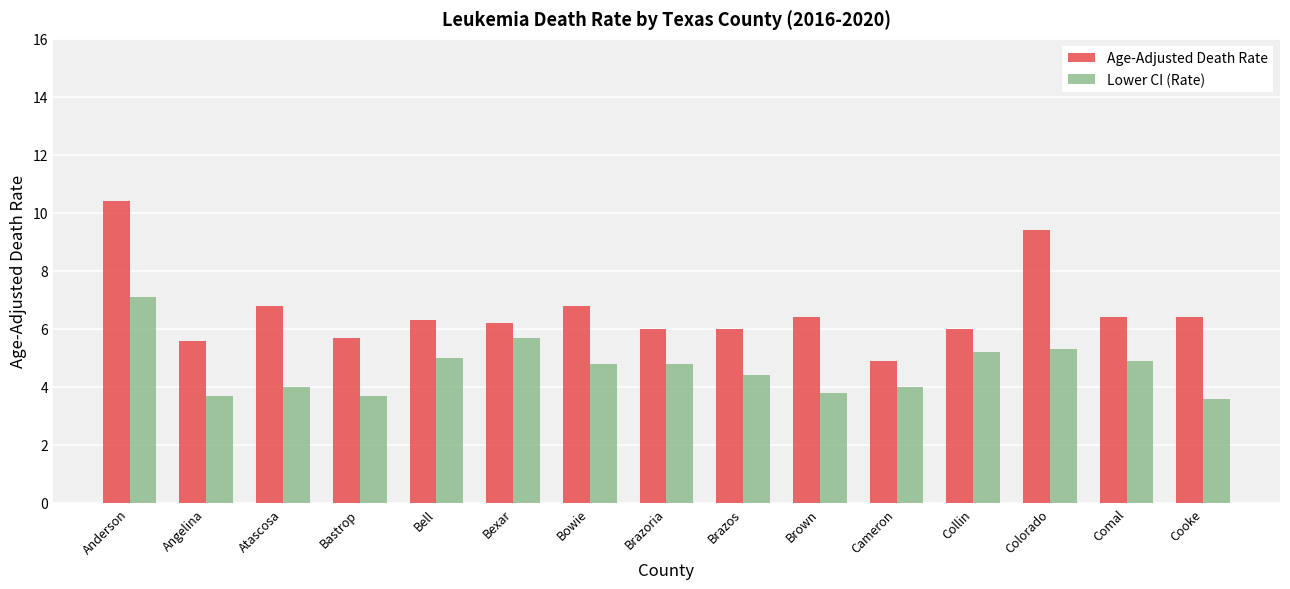

What is the average value of the Age-Adjusted Death Rate series?

6.6